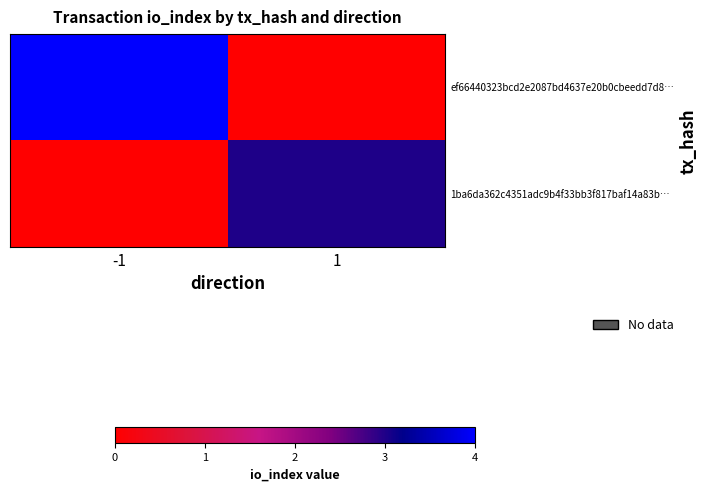

Which series has the widest spread of values?

ef66440323bcd2e2087bd4637e20b0cbeedd7d8…